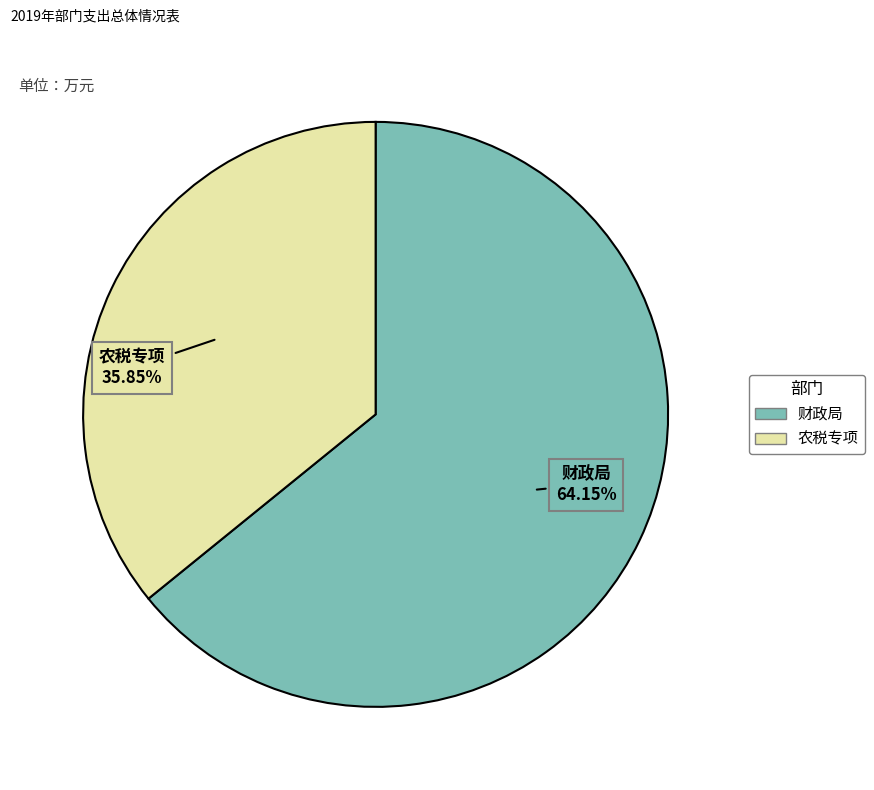

What is the largest slice in the pie chart?

财政局